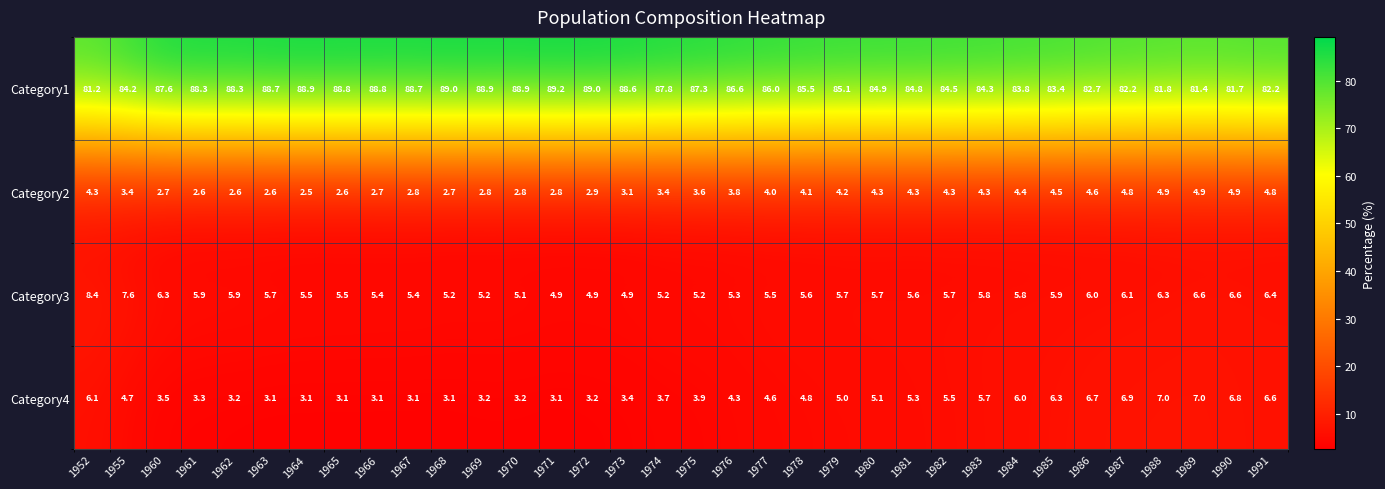

What is the difference between the Category1 values at 1985 and 1967?

5.3